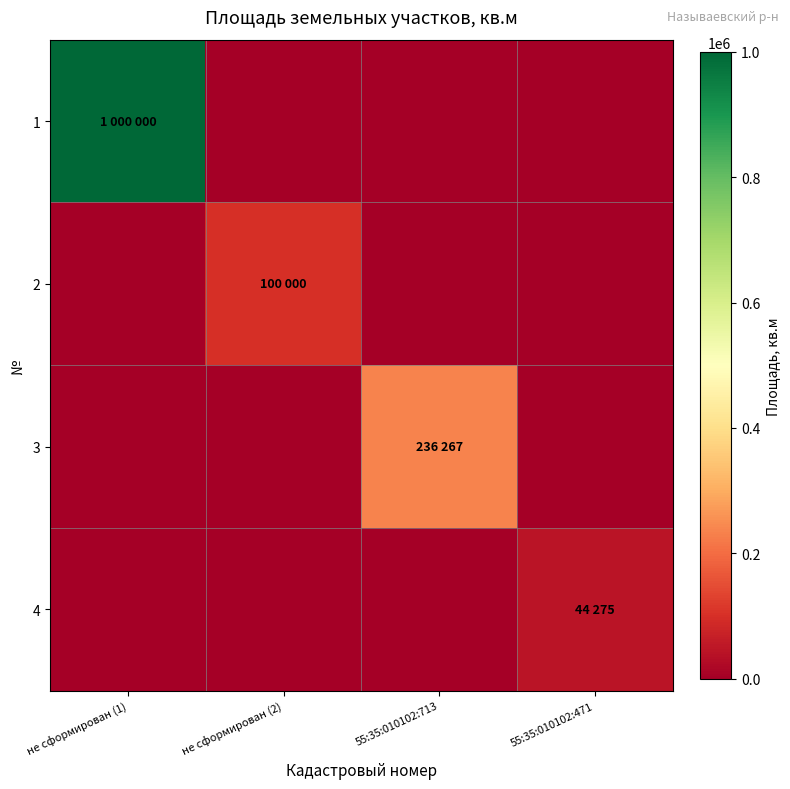

Which series has the largest range (max minus min)?

1